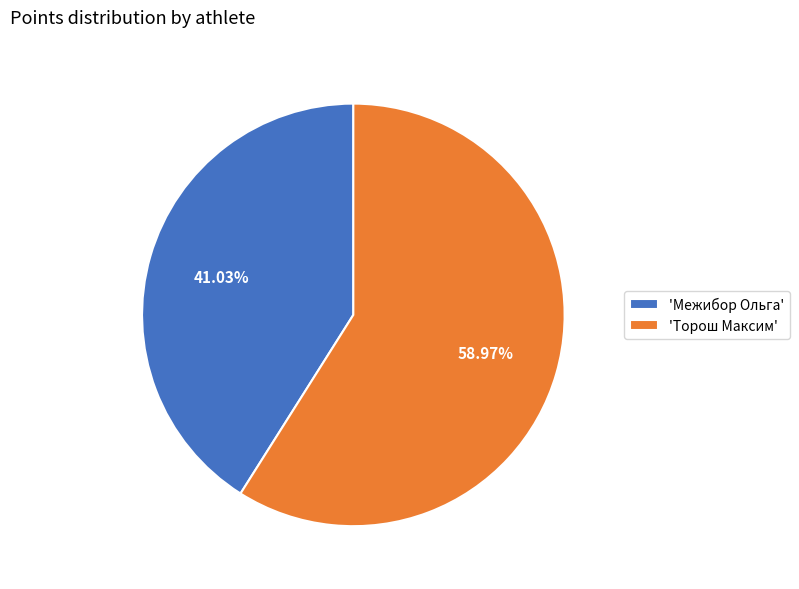

Combined, do 'Межибор Ольга' and 'Торош Максим' account for over 50%?

Yes